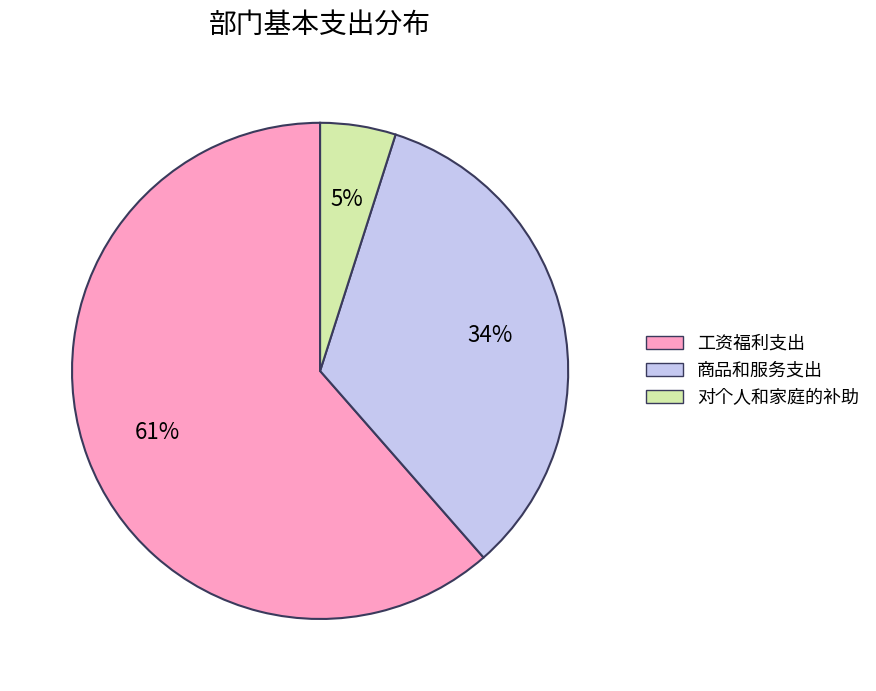

Rank the categories by value from highest to lowest.

工资福利支出, 商品和服务支出, 对个人和家庭的补助